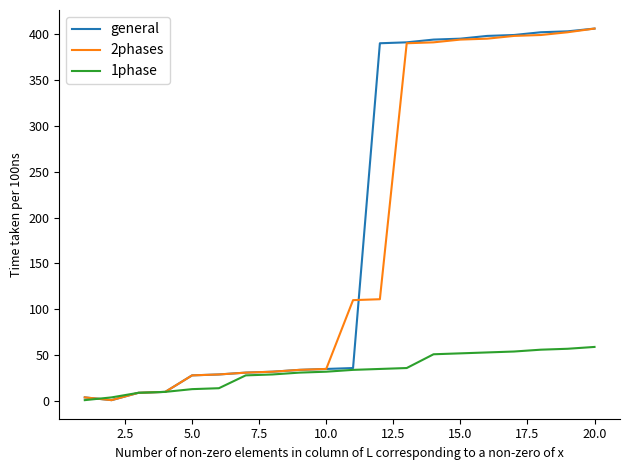

What is the maximum value for general?

406